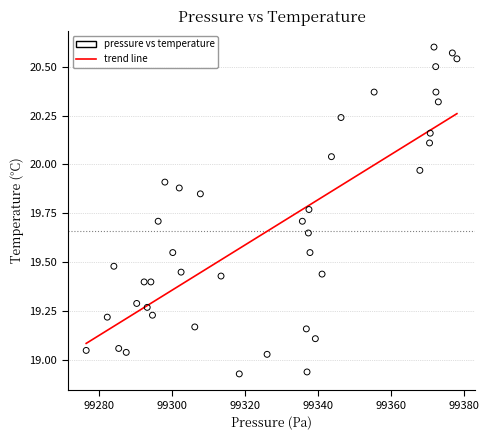

What is the range of Y values (max minus min)?

1.7